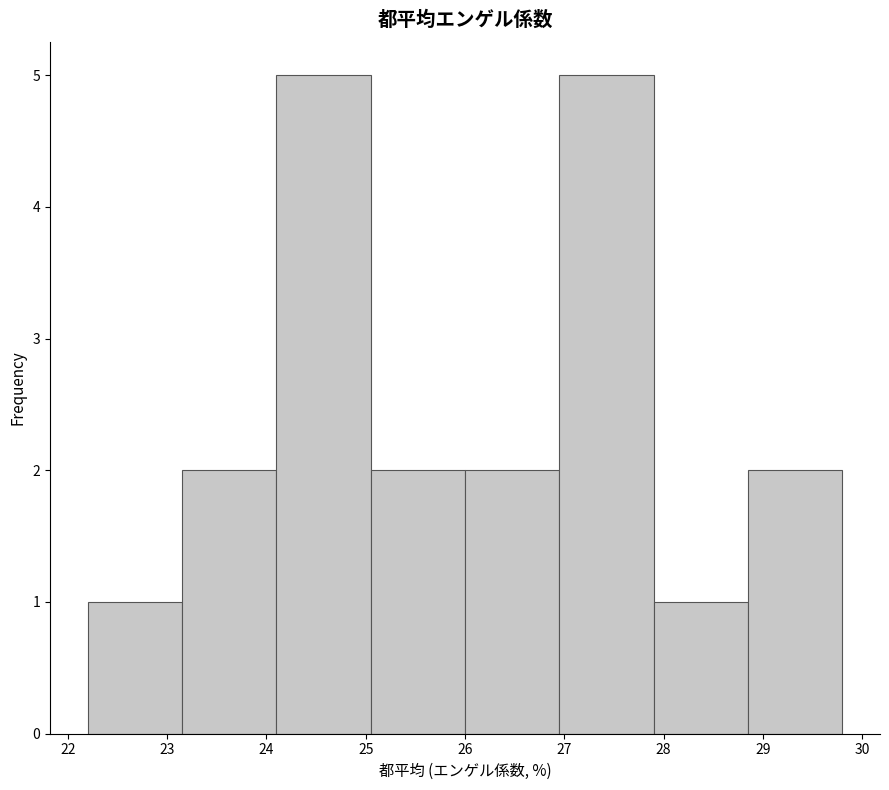

Reading left to right, transcribe this chart: for each bar, give the range it covers on the x-axis and its height. Neither the bar edges nor the heights are printed on the chart, so give them approximately, as read against the axes.

22.20 to 23.15: 1
23.15 to 24.10: 2
24.10 to 25.05: 5
25.05 to 26.00: 2
26.00 to 26.95: 2
26.95 to 27.90: 5
27.90 to 28.85: 1
28.85 to 29.80: 2